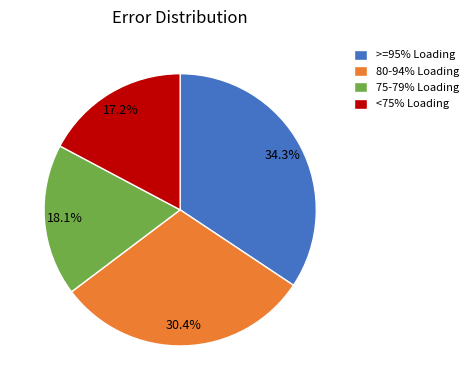

How many segments does this pie chart have?

4